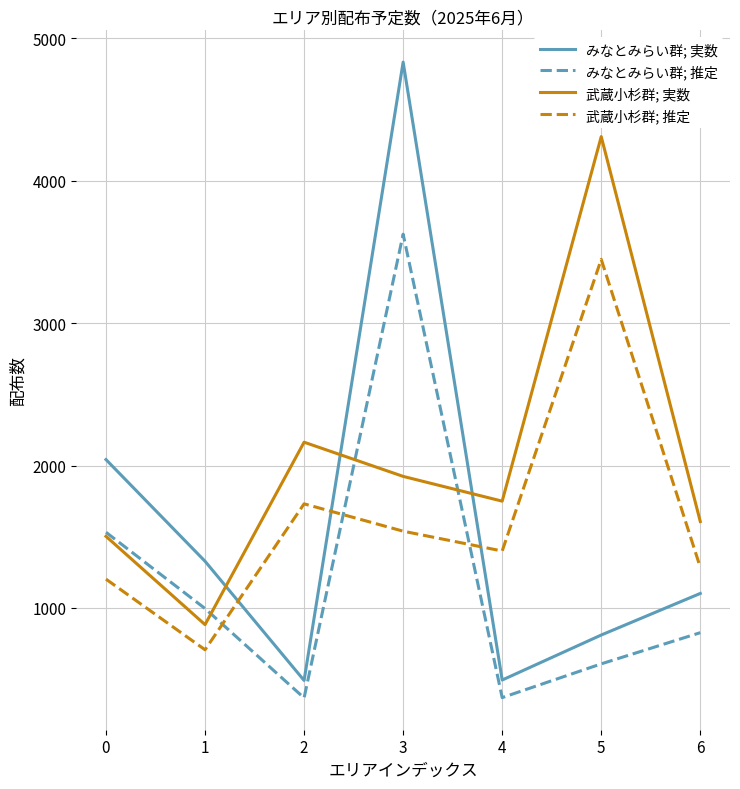

What is the lowest value of the 武蔵小杉群; 実数 series?

883.0